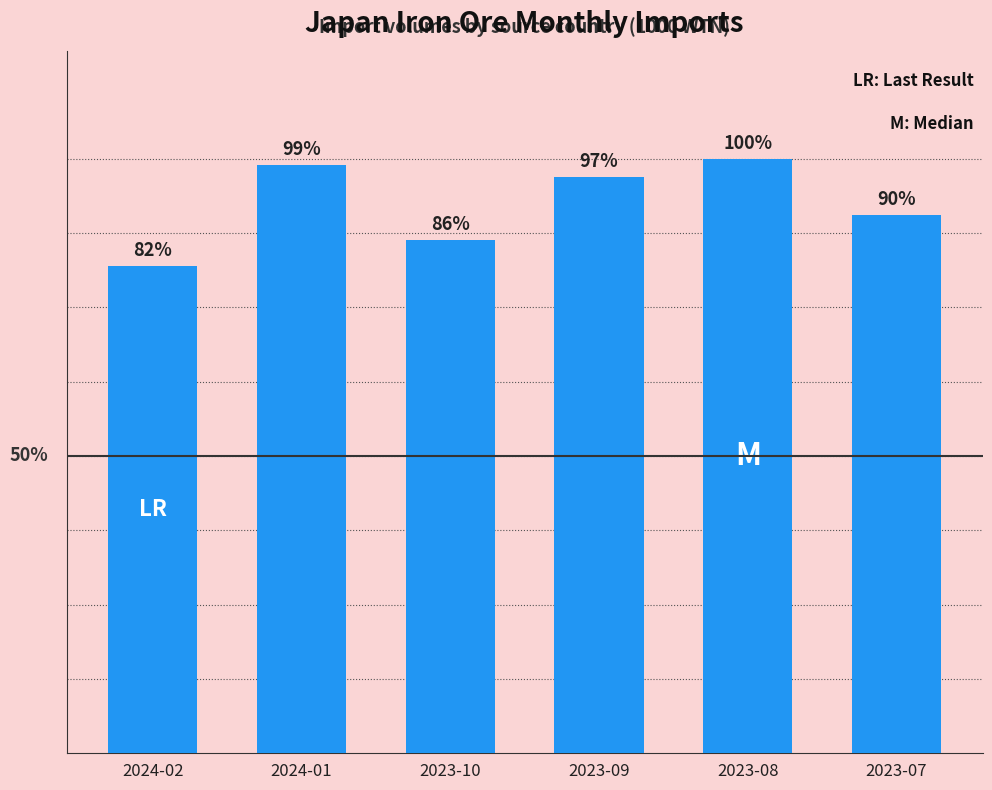

Where is the data nearest to the value 8160?

2023-07